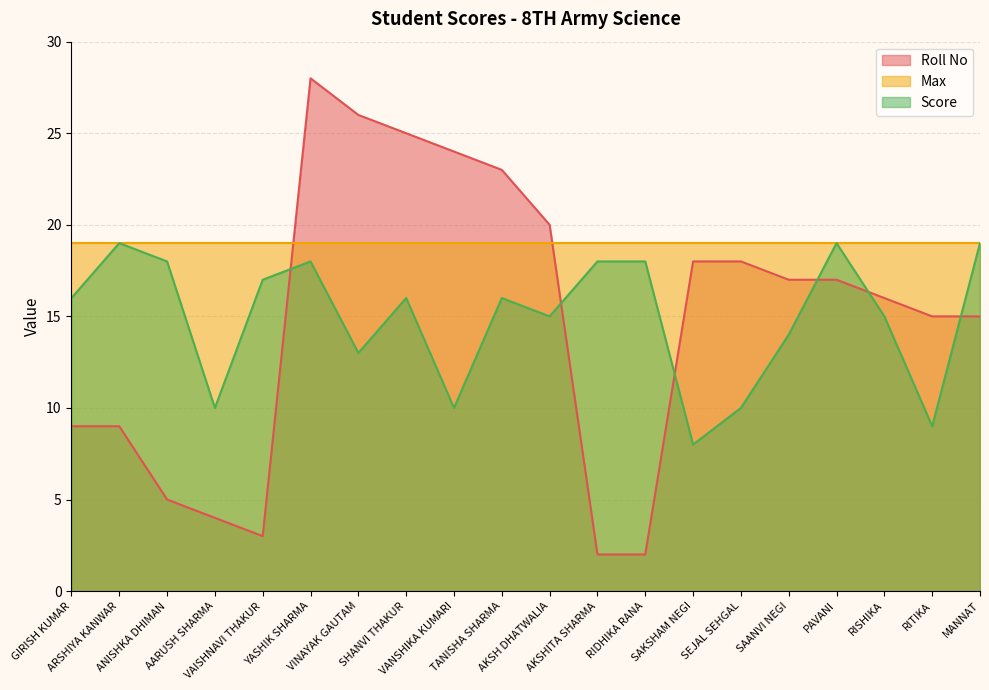

What is the difference between the maximum and minimum values in the Score series?

11